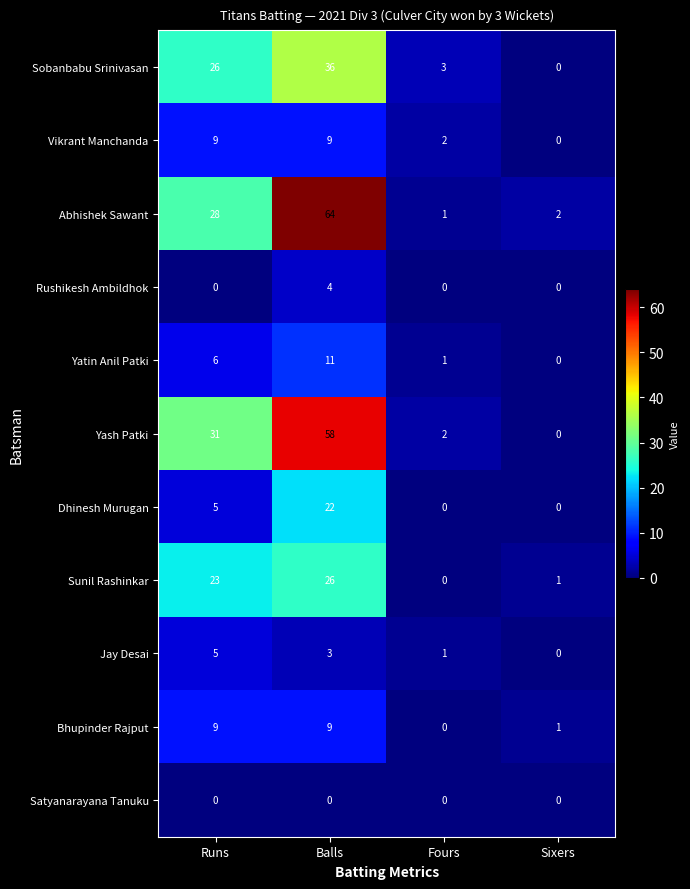

What is the total value across all series at Sixers?

4